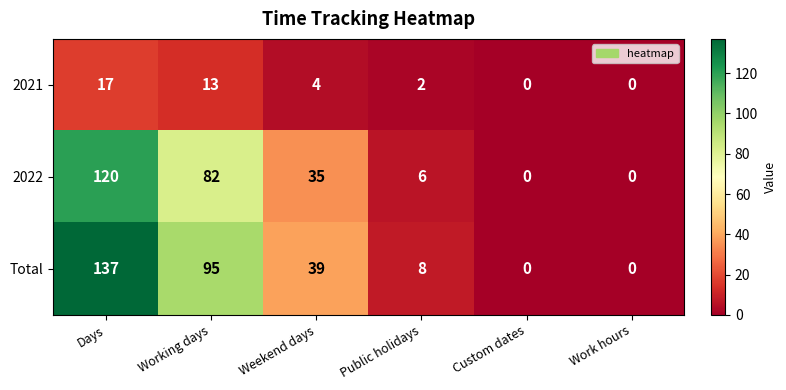

Reading right to left, extract all data points from this chart.

2021: Work hours=0	Custom dates=0	Public holidays=2	Weekend days=4	Working days=13	Days=17
2022: Work hours=0	Custom dates=0	Public holidays=6	Weekend days=35	Working days=82	Days=120
Total: Work hours=0	Custom dates=0	Public holidays=8	Weekend days=39	Working days=95	Days=137